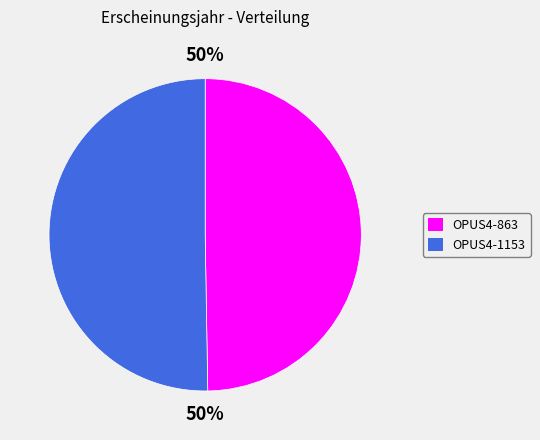

Is the sum of OPUS4-1153 and OPUS4-863 greater than half?

Yes